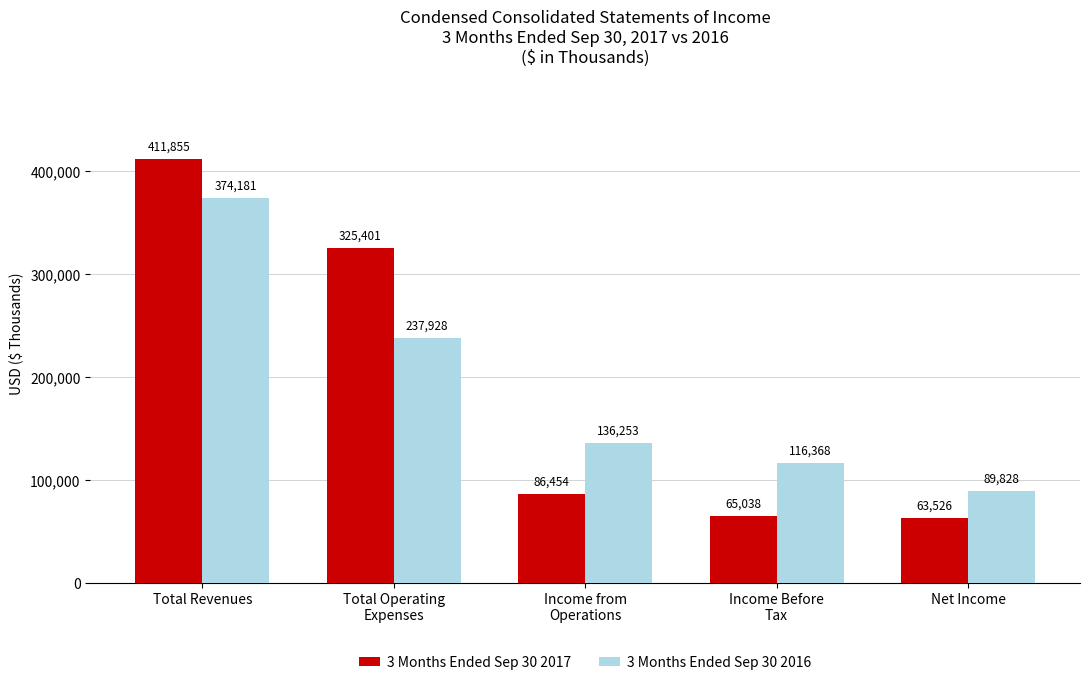

What is the total value across all series at Net Income?

153354